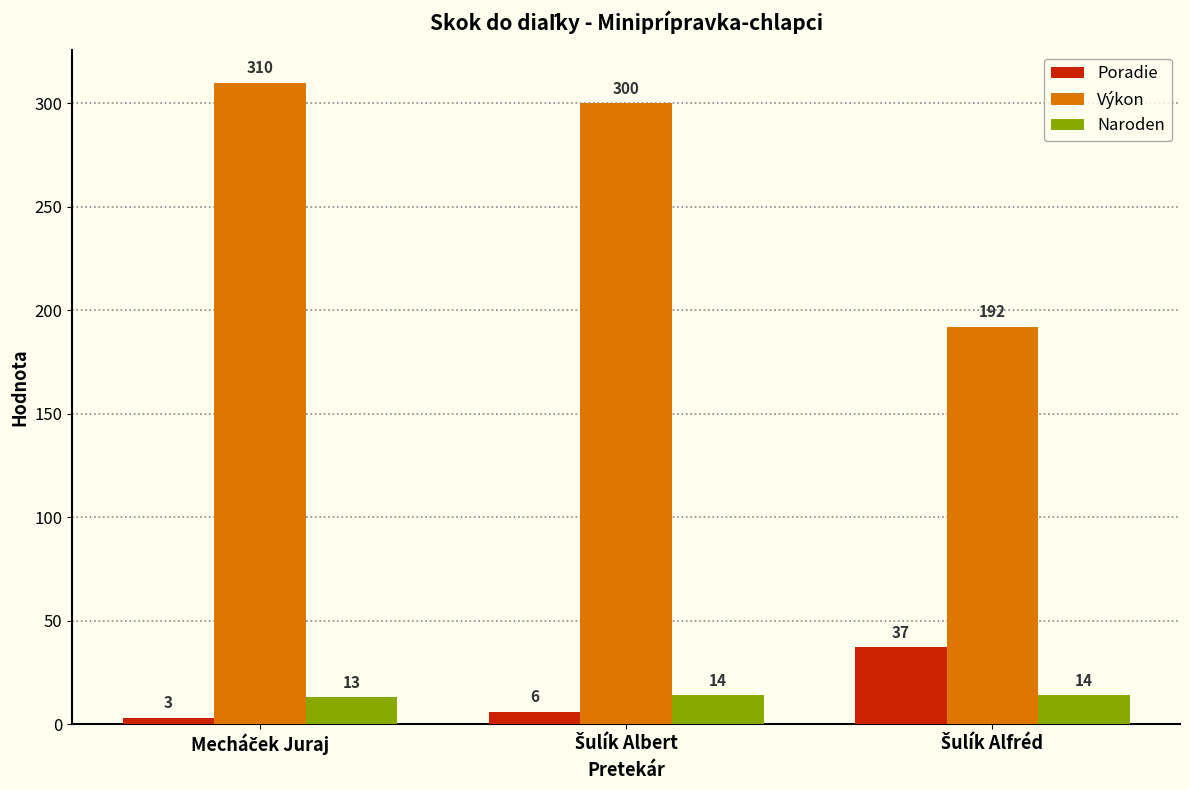

Reading left to right, list all the values displayed in this chart.

Poradie: 3	6	37
Výkon: 310	300	192
Naroden: 13	14	14